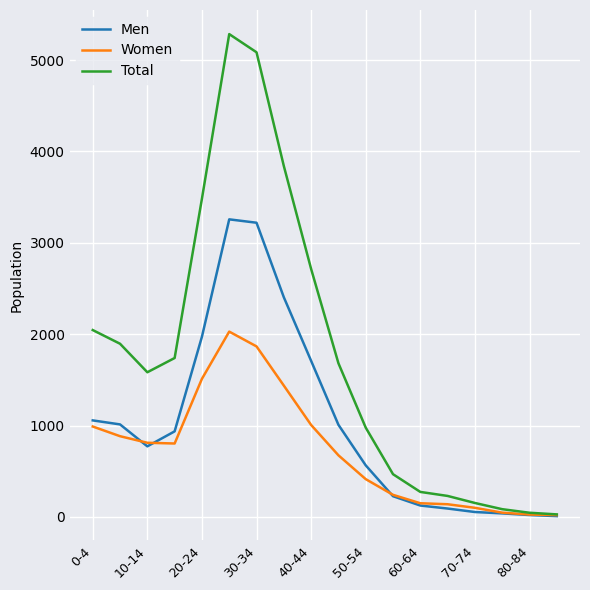

What are all the series names shown in the legend?

Men, Women, Total